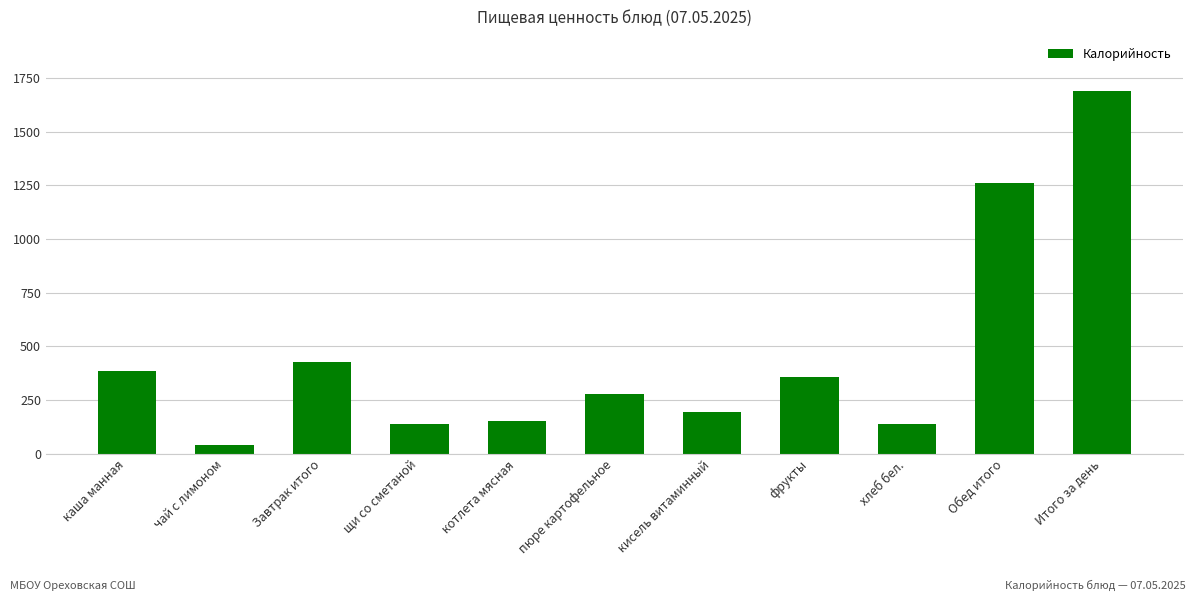

What is the label of the 5th bar from the left?

котлета мясная